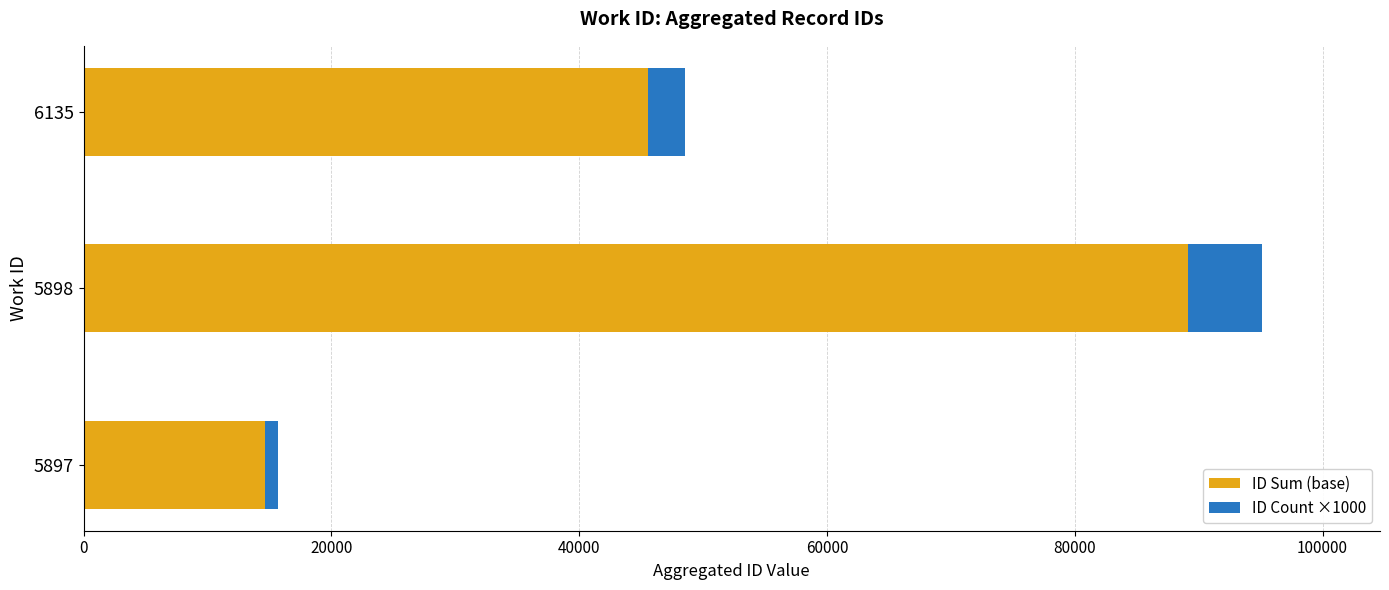

At which label is ID Sum (base) closest to 51891?

6135